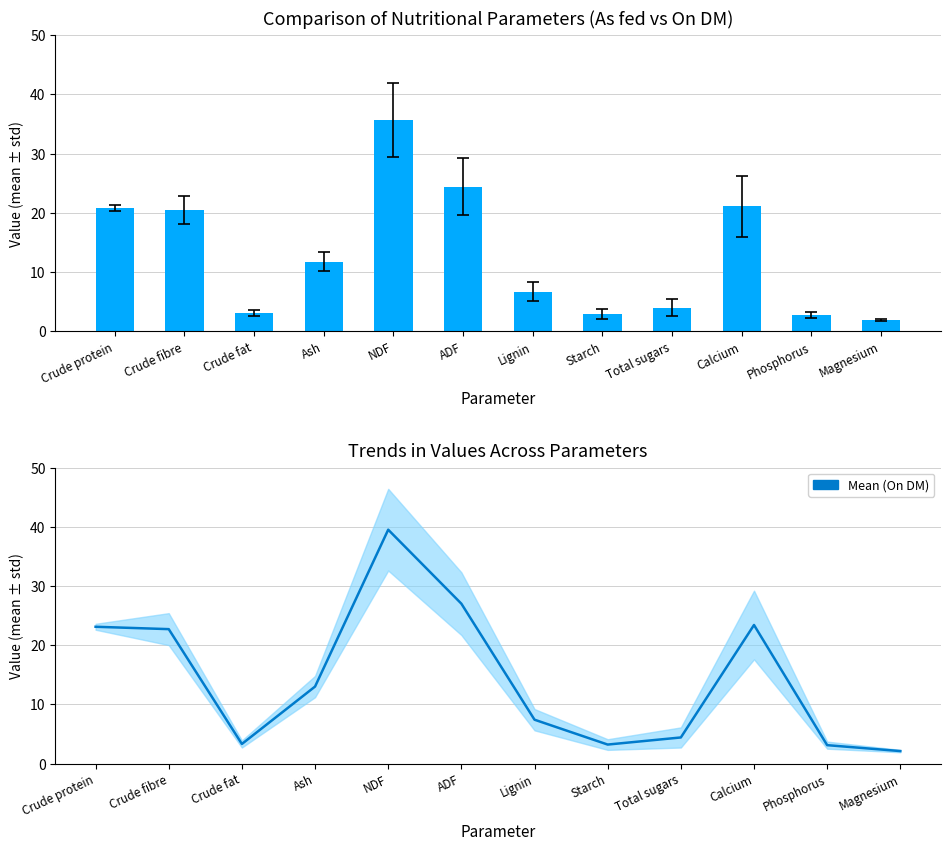

Rank the series by their average value, from lowest to highest.

As fed, Mean (On DM)